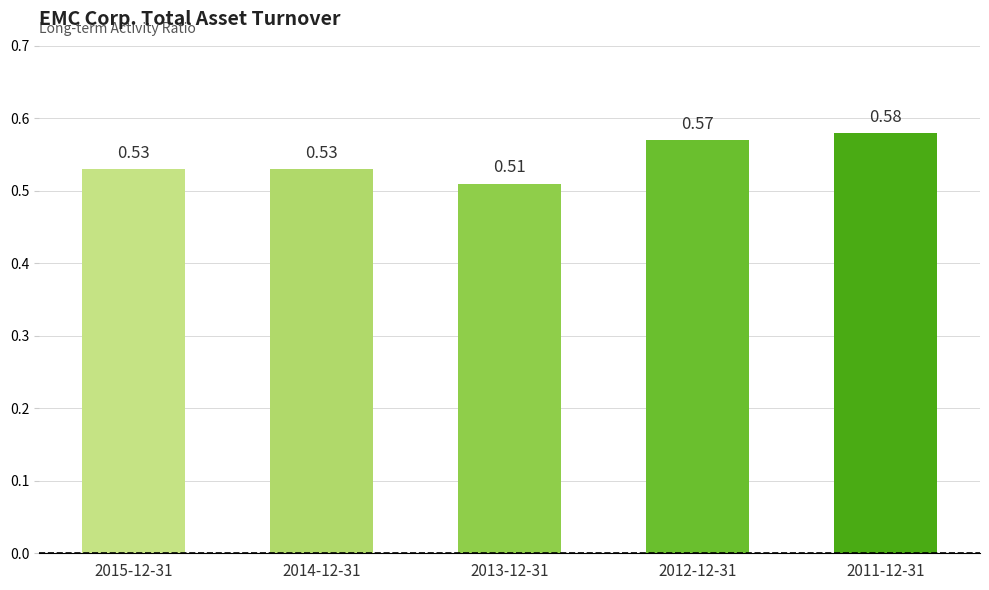

True or false: the data shows 0.8 at 2015-12-31.

False